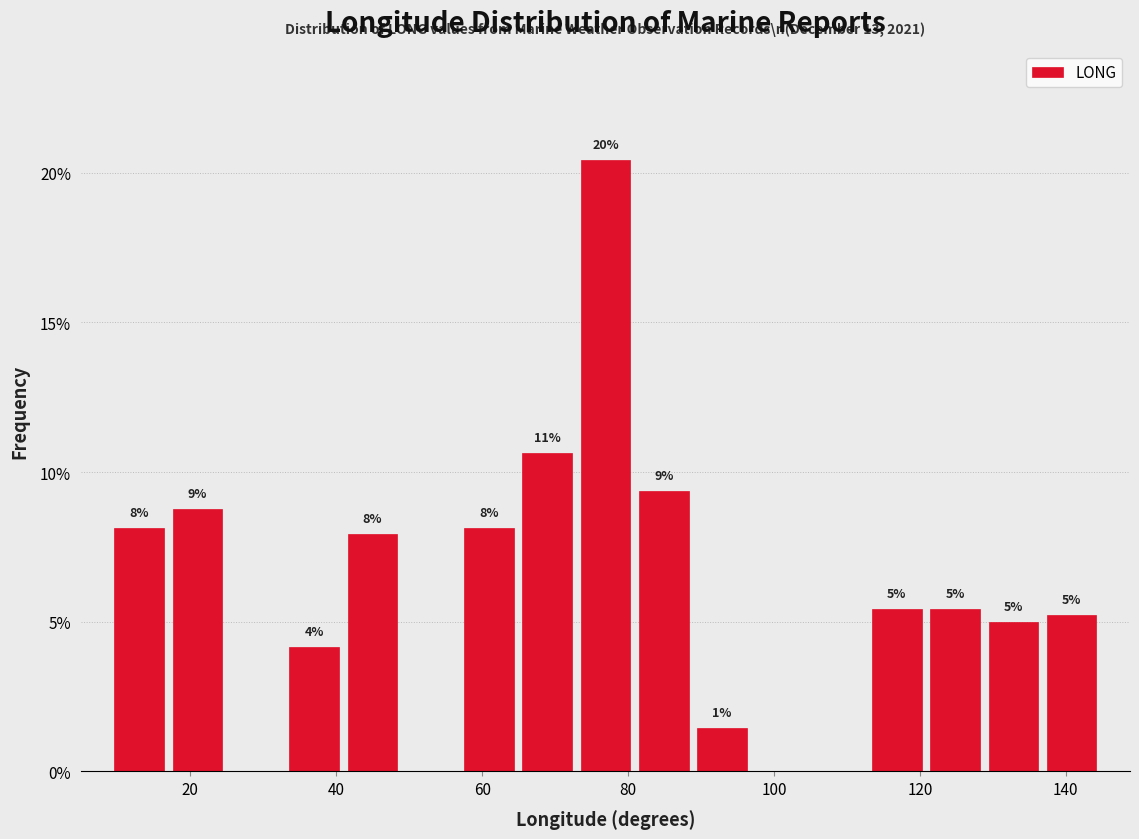

Around what value on the x-axis is the tallest bar? Give the approximate position of its centre, as read against the axis.

76